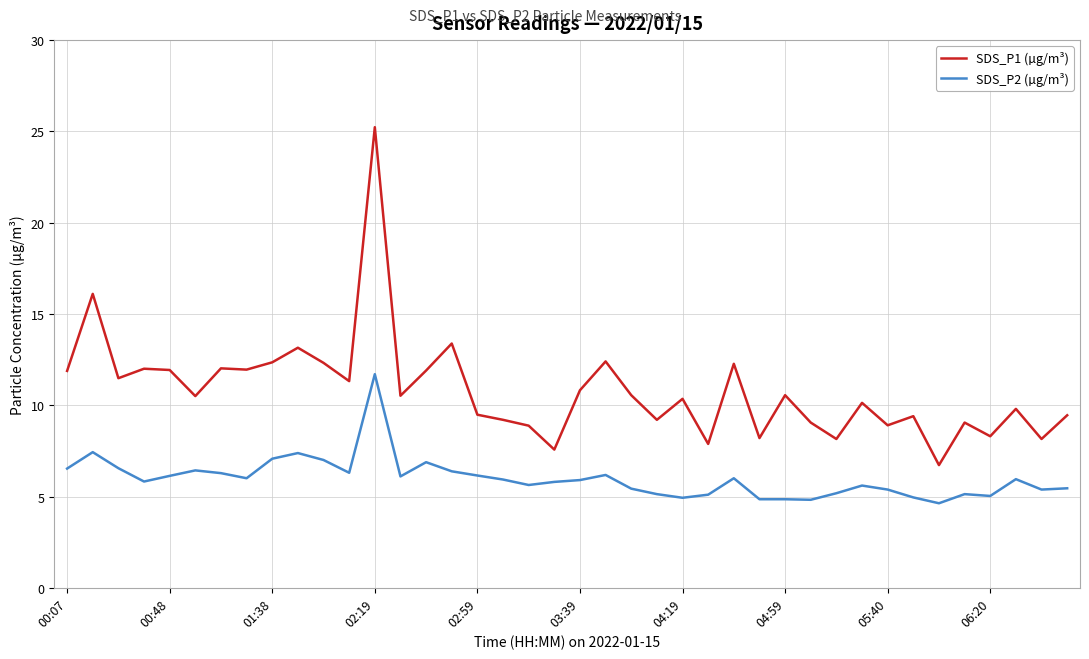

True or false: SDS_P1 (µg/m³) and SDS_P2 (µg/m³) intersect in this chart.

False